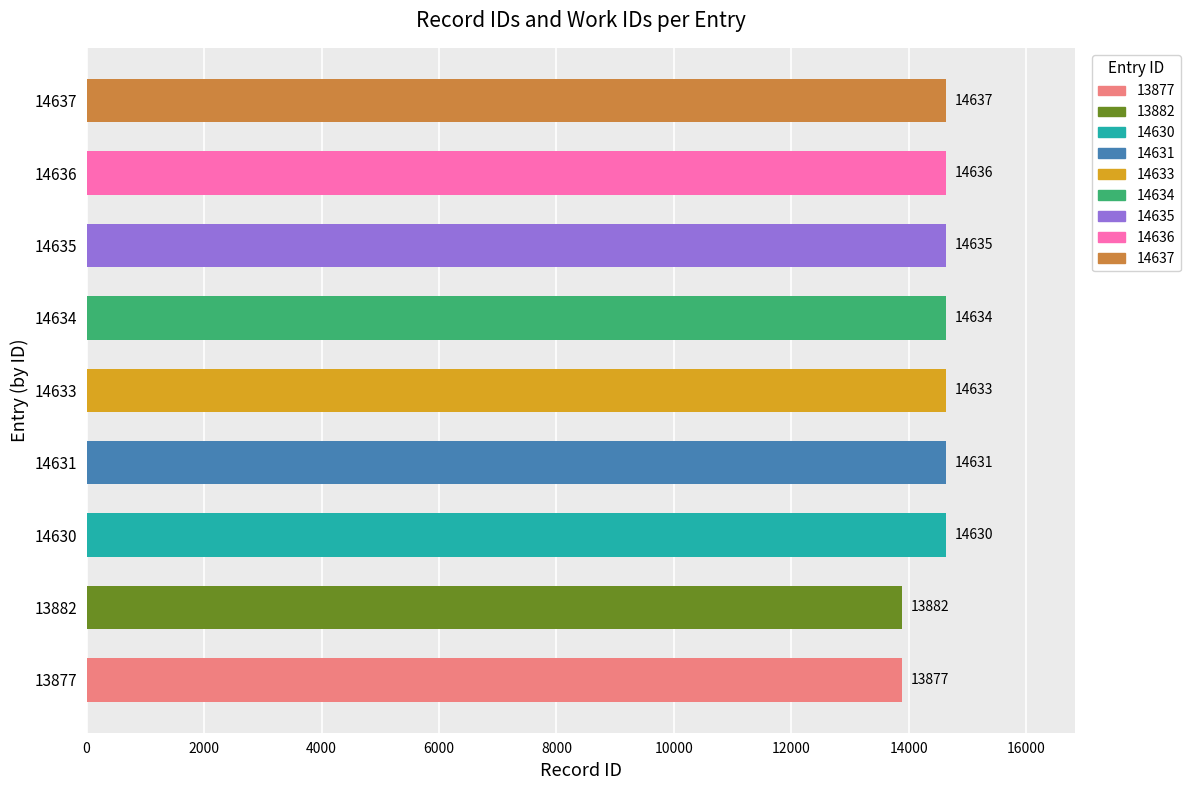

Does the chart contain any negative values?

No